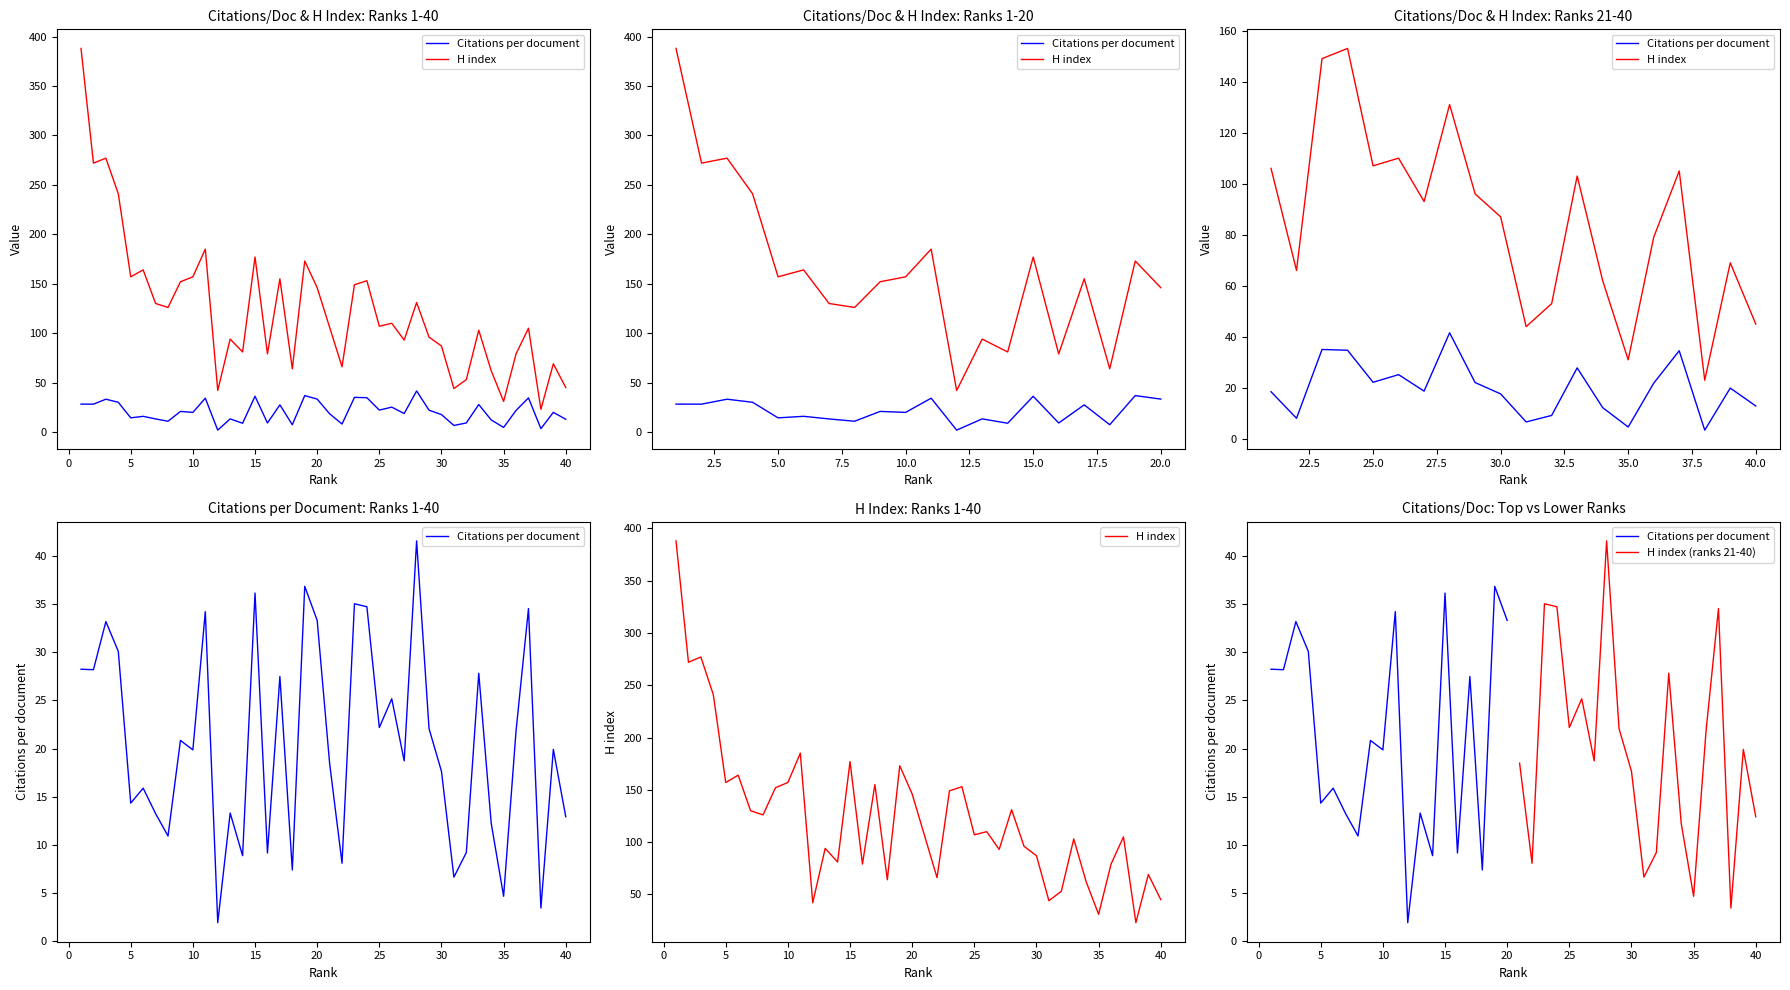

The Citations per document series shows 28.2 at 2. True or false?

True